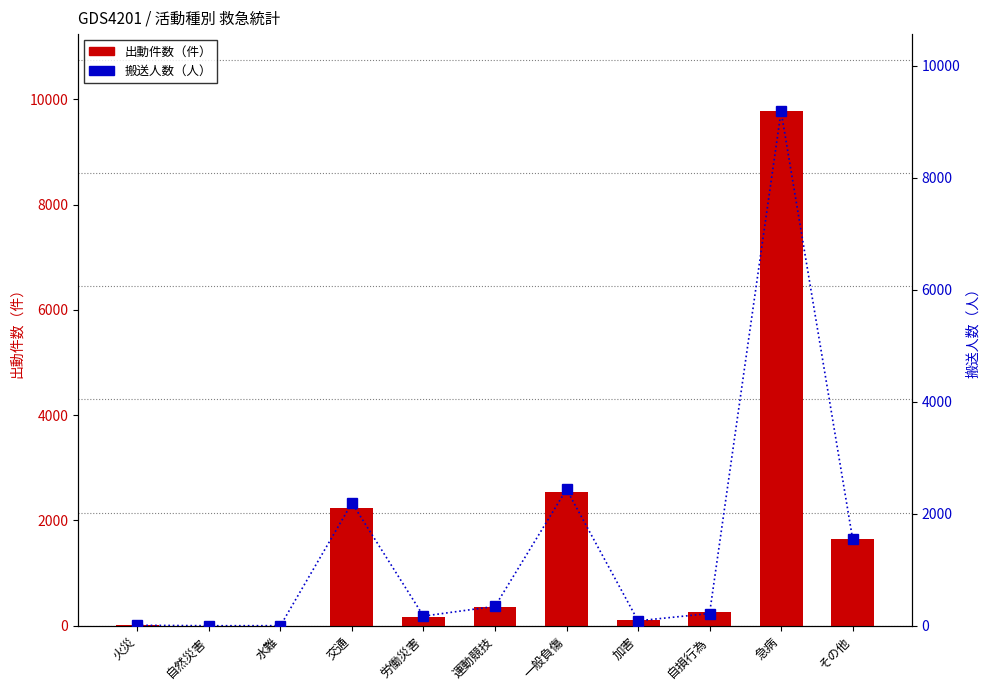

What is the sum of all 搬送人数（人） values?

16198